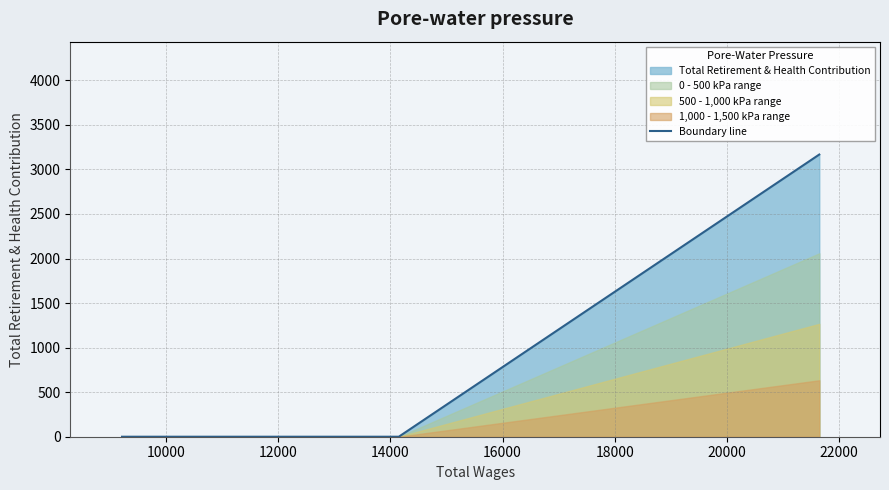

What is the maximum value for Boundary line?

3167